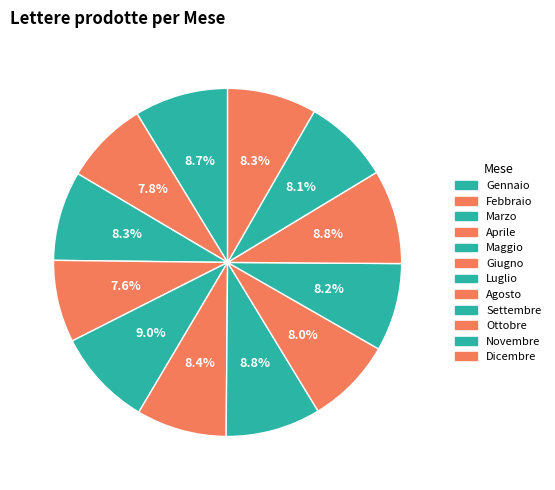

Which slice is the largest?

Maggio